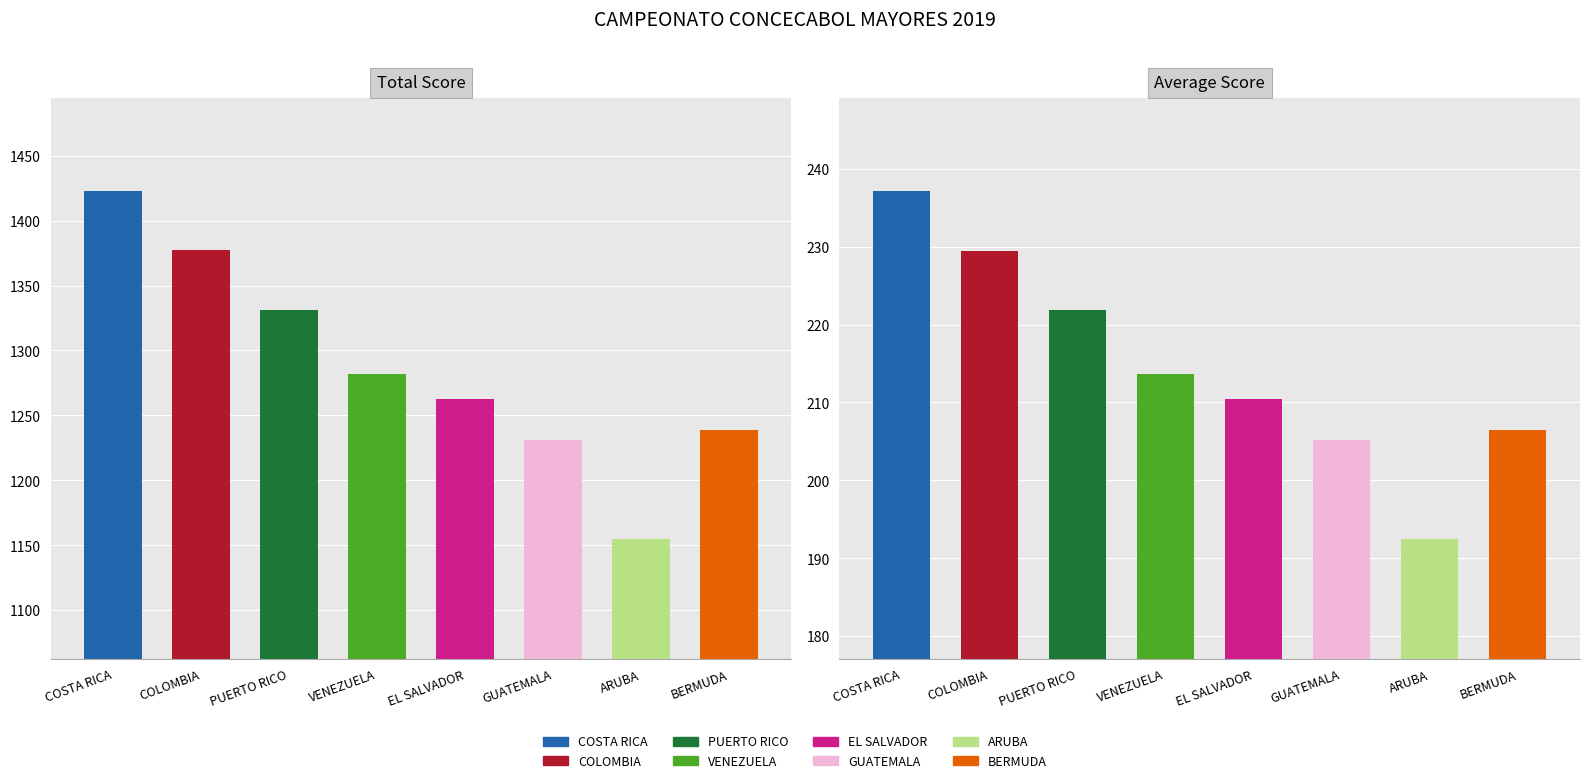

What is the difference between the maximum and minimum values in the Promedio series?

44.7